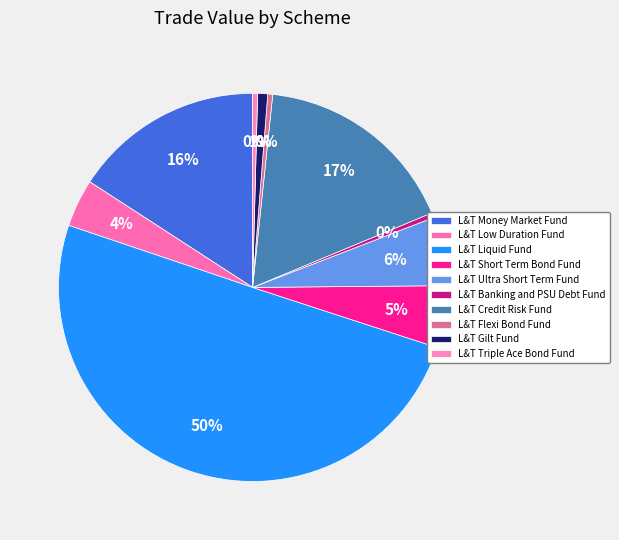

How many slices are in this pie chart?

10